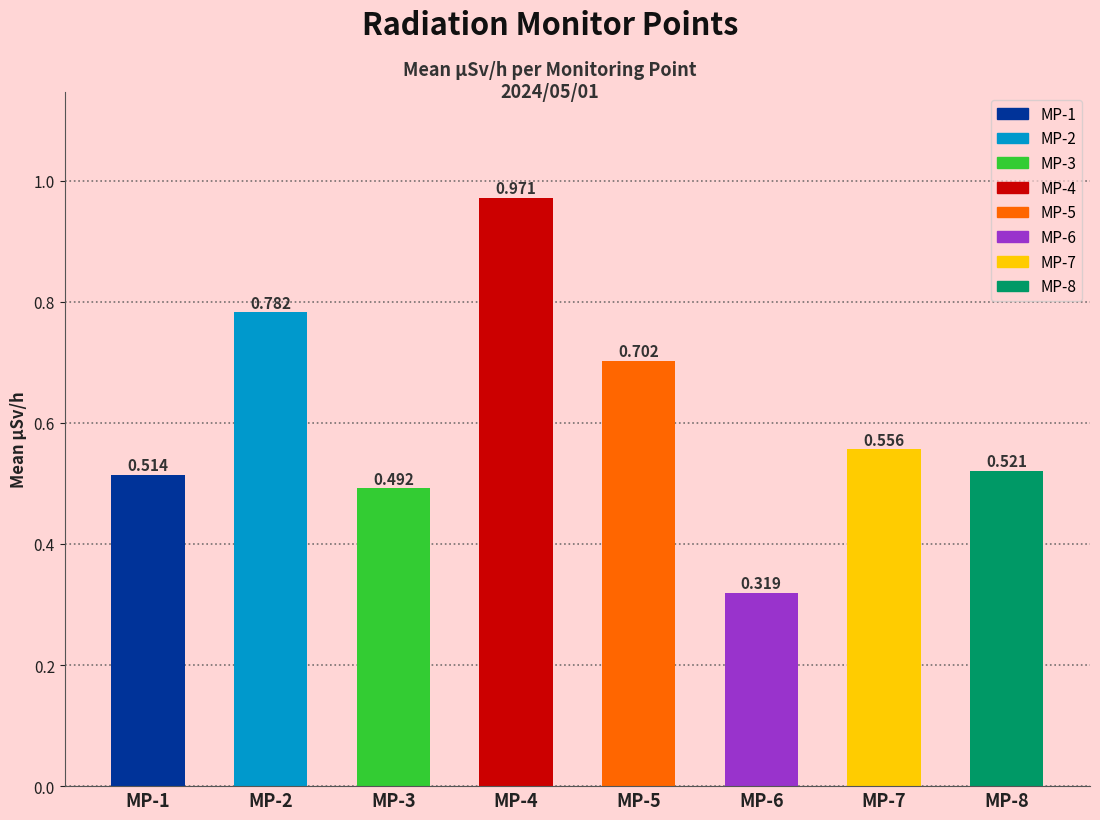

Which has a higher value, MP-1 or MP-5?

MP-5